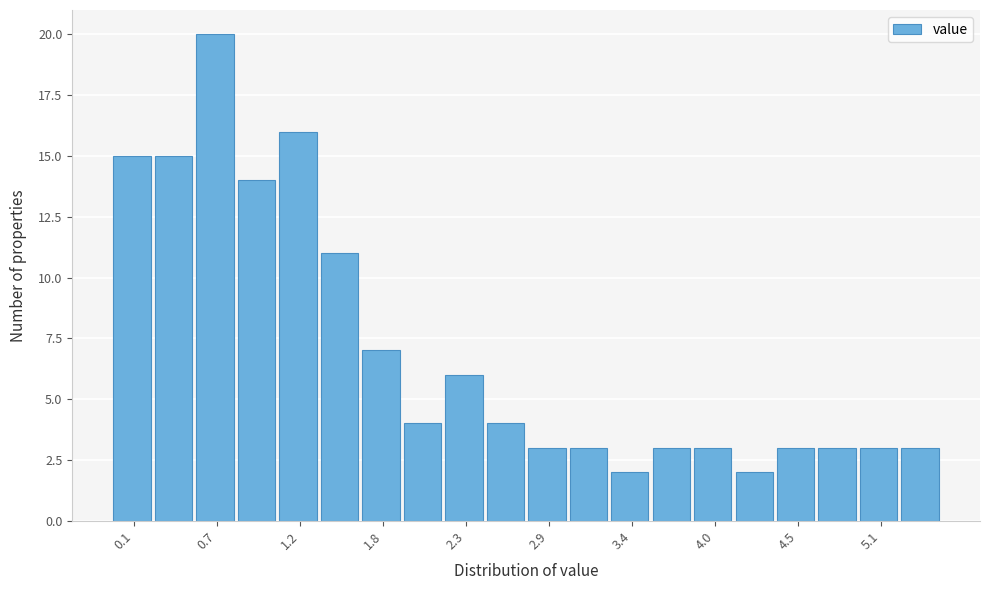

Read against the x-axis, roughly where is the centre of the tallest bar?

0.7